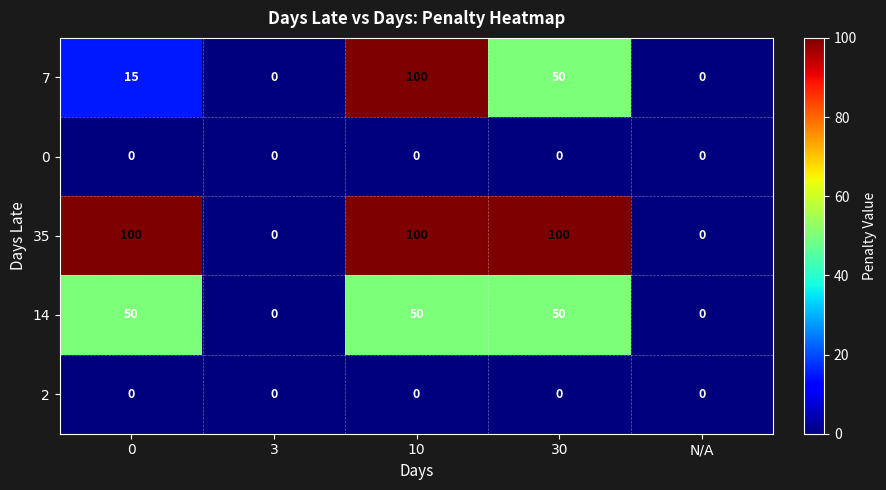

True or false: 2 has a value of 0 at 10.

True